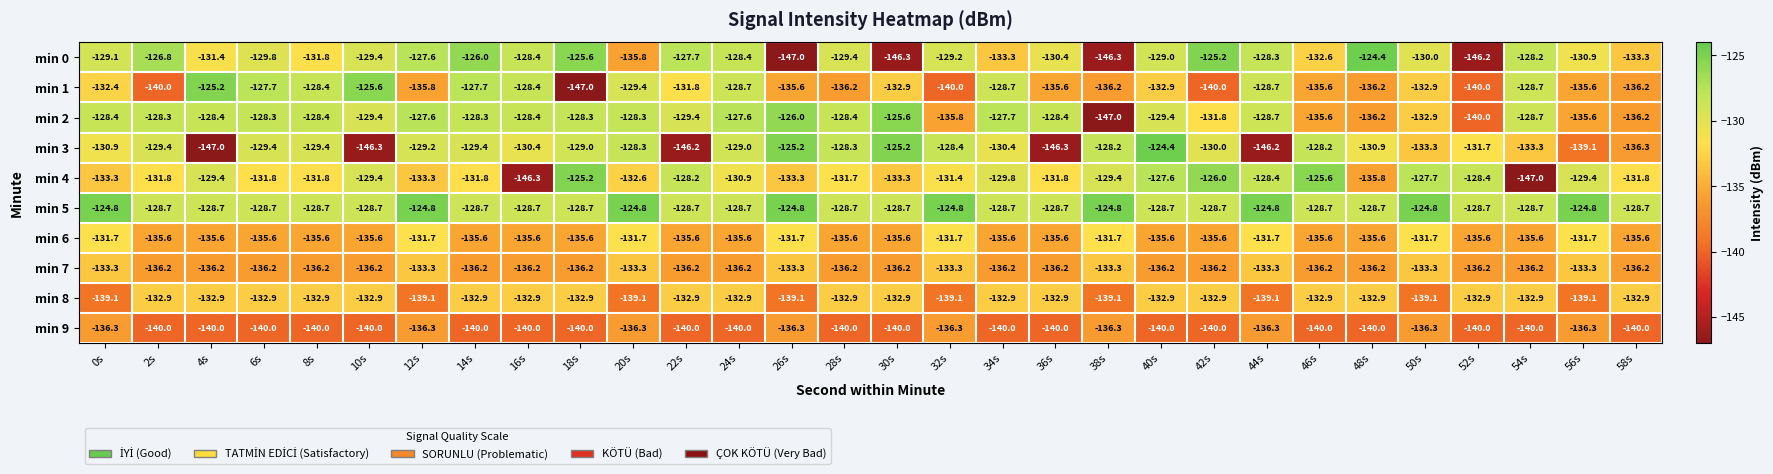

What is the sum of all min 8 values?

-4042.8